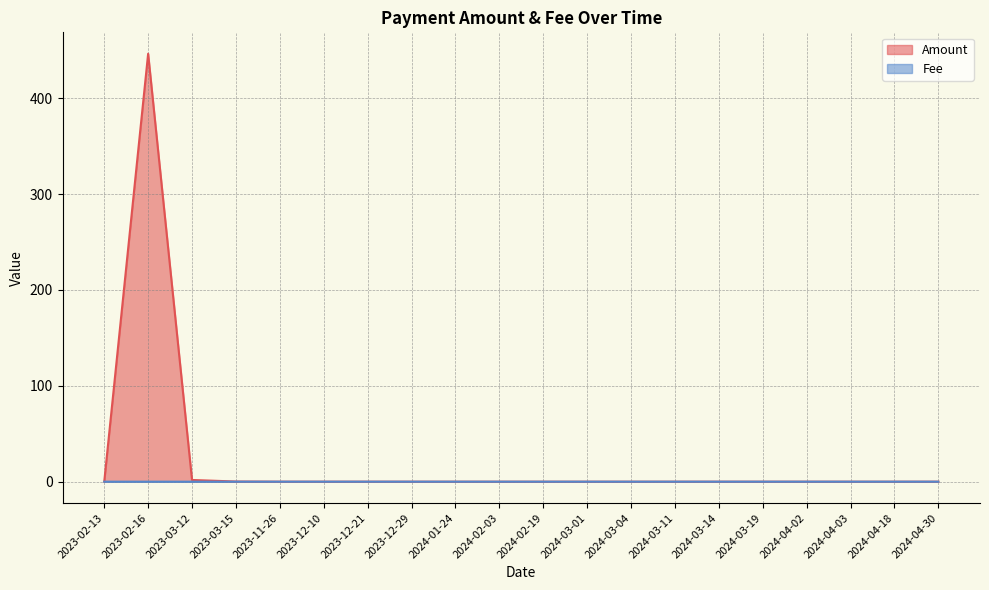

Is it true that Amount equals 0.0 at 2024-03-14?

False